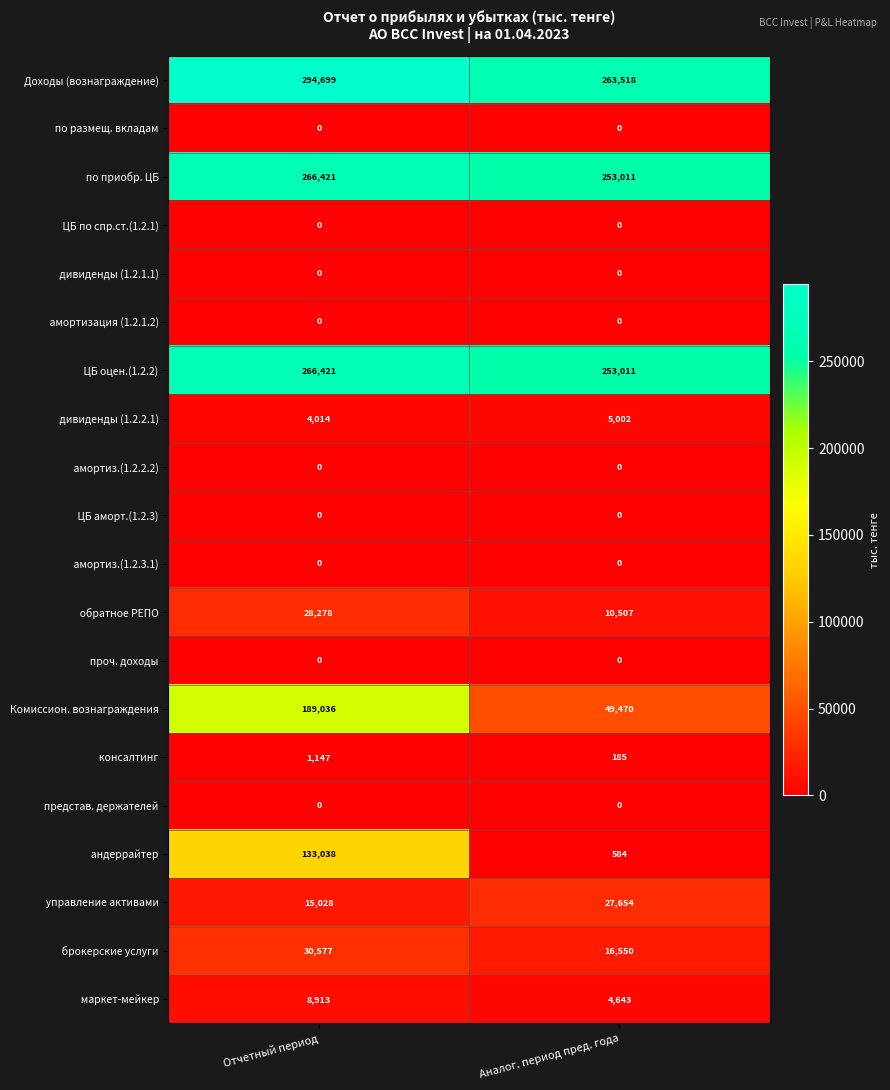

The value of Комиссион. вознаграждения at Аналог. период пред. года is 72434. True or false?

False